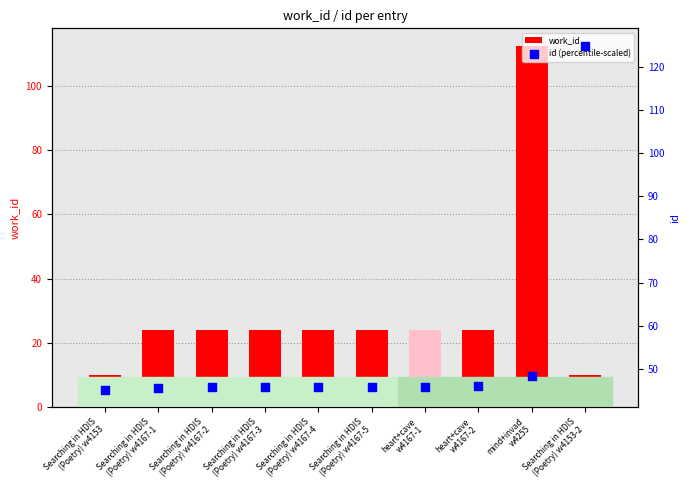

What are all the series names shown in the legend?

work_id, id (percentile-scaled)